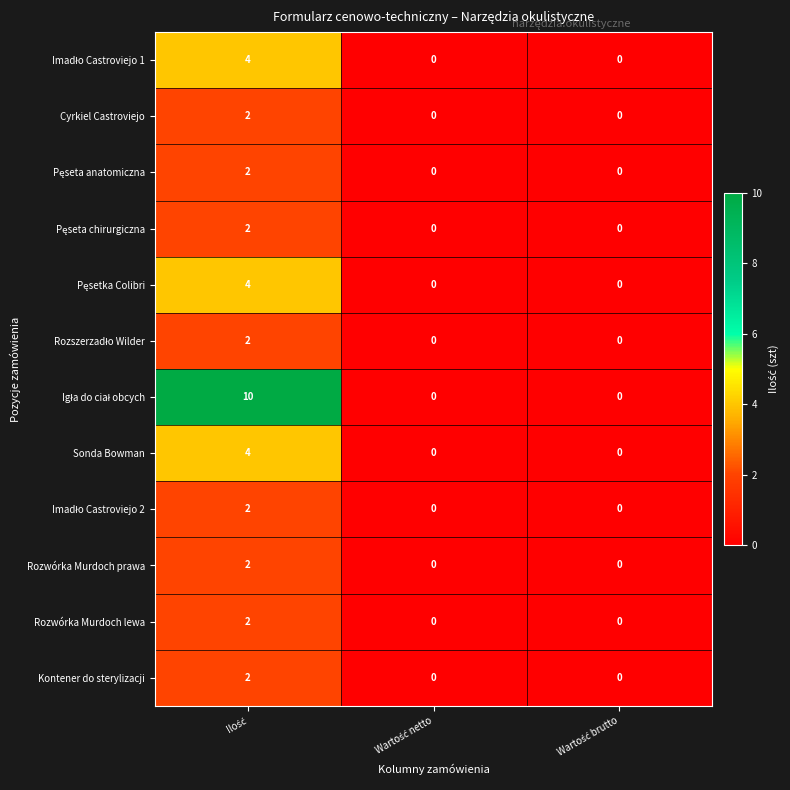

What is the maximum value shown in the chart?

10